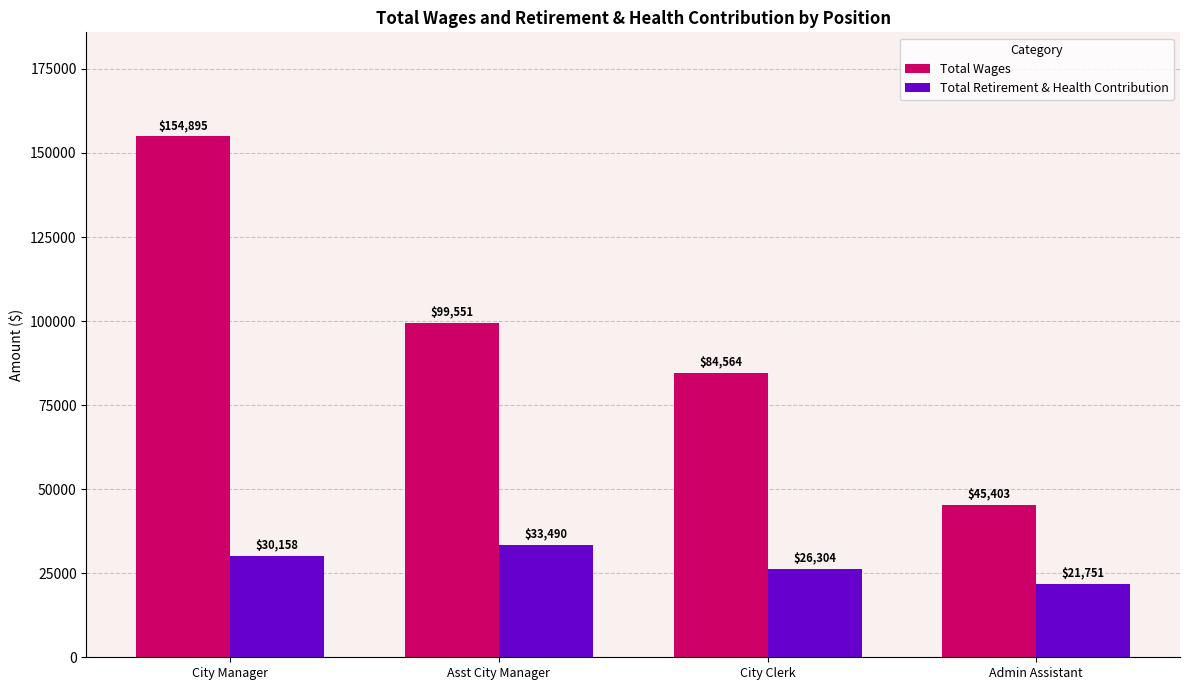

How many bars are there in total?

8